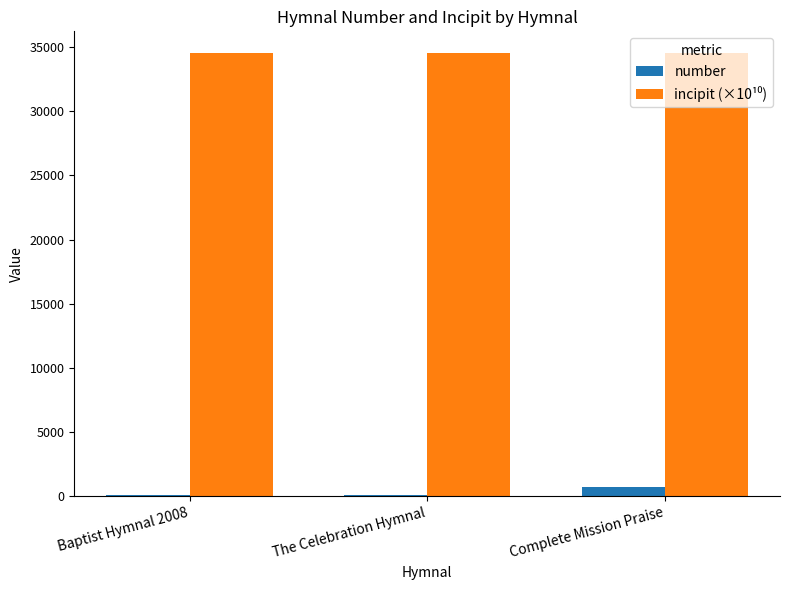

Does the chart contain stacked bars?

No